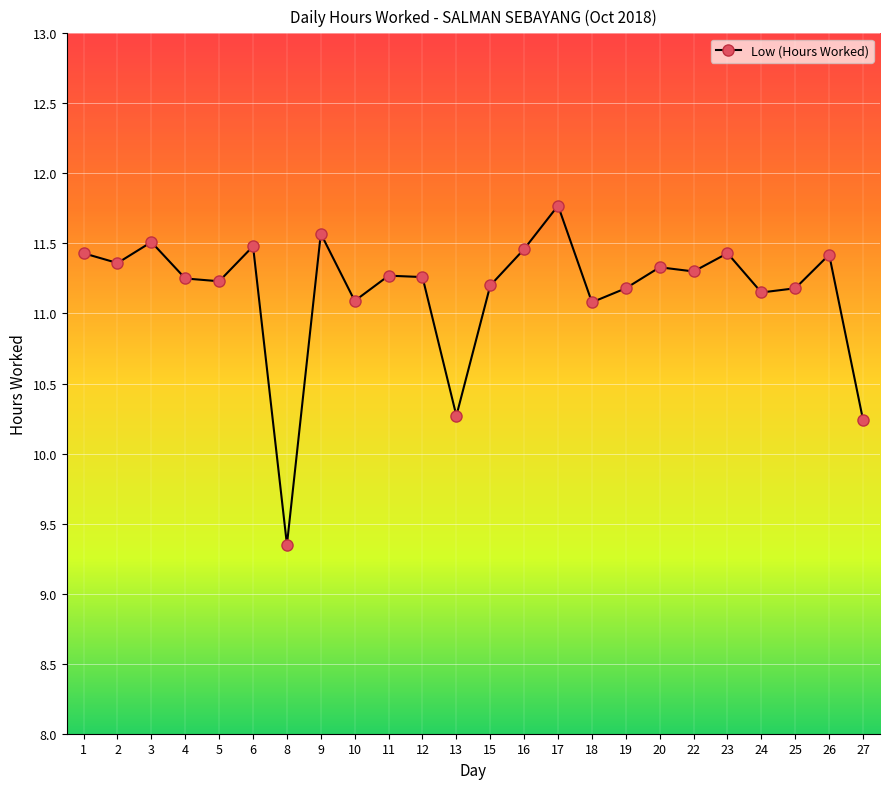

Where does the data first go above 11?

1